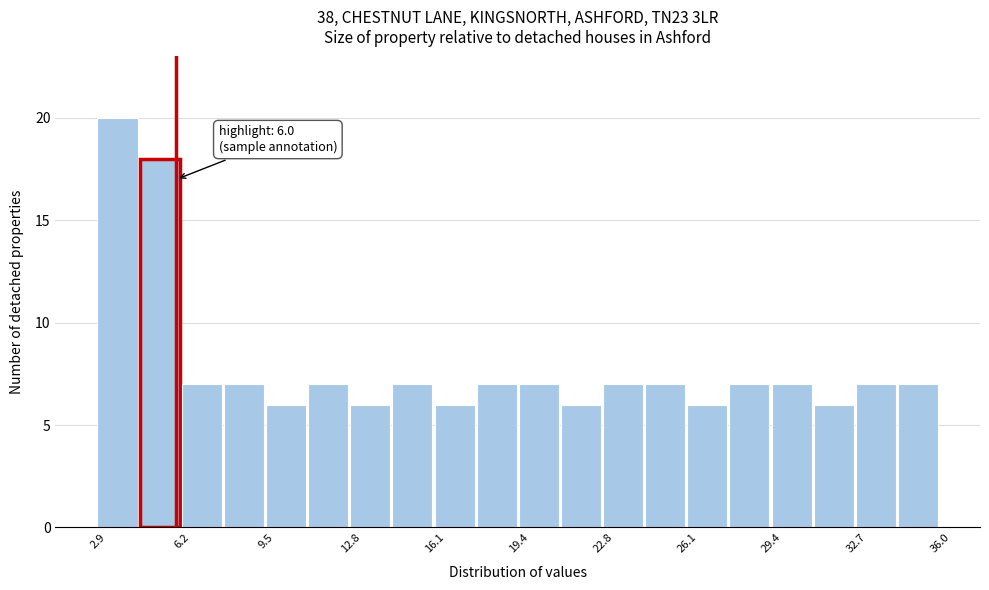

Read against the x-axis, roughly where is the centre of the tallest bar?

3.5